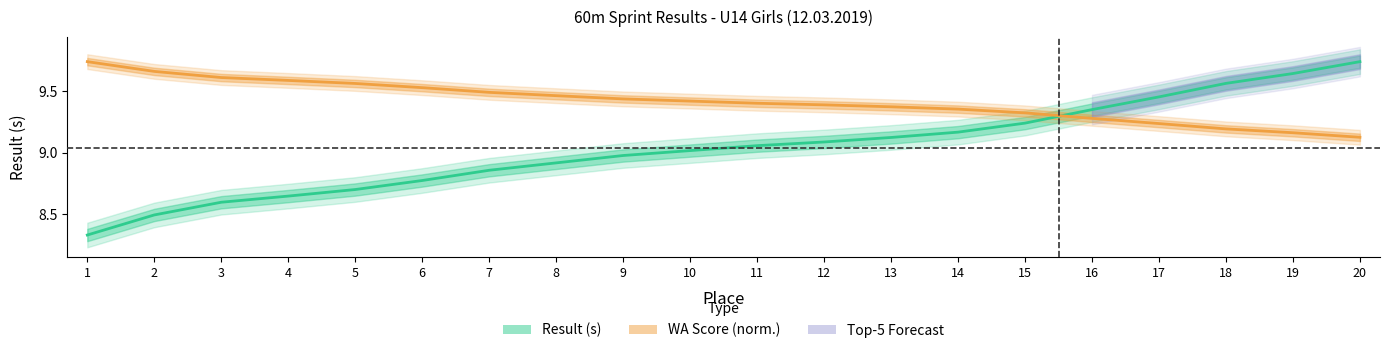

Where is Result (s) nearest to the value 9?

10